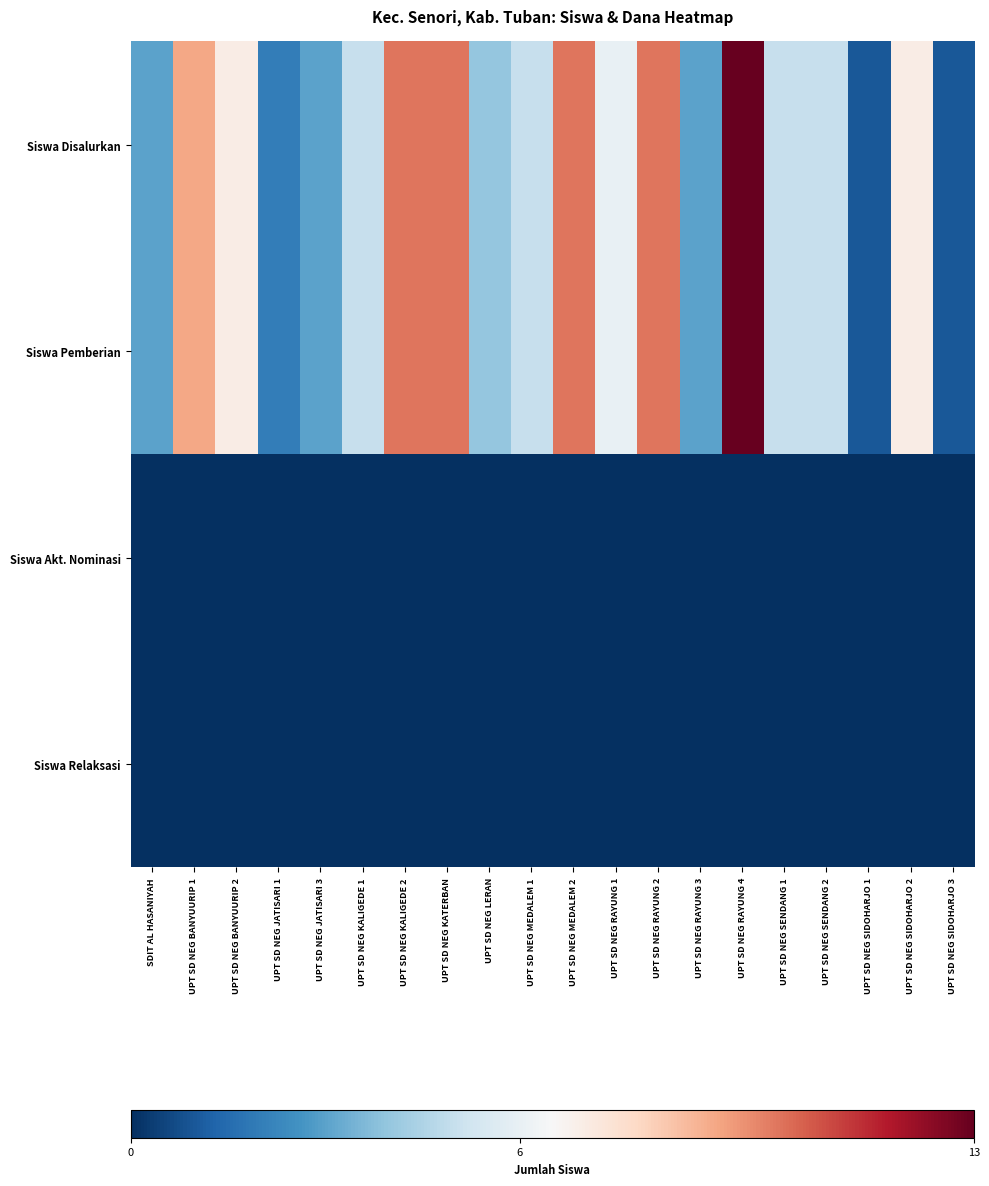

Reading left to right, extract all data points from this chart.

Siswa Disalurkan: SDIT AL HASANIYAH=3	UPT SD NEG BANYUURIP 1=9	UPT SD NEG BANYUURIP 2=7	UPT SD NEG JATISARI 1=2	UPT SD NEG JATISARI 3=3	UPT SD NEG KALIGEDE 1=5	UPT SD NEG KALIGEDE 2=10	UPT SD NEG KATERBAN=10	UPT SD NEG LERAN=4	UPT SD NEG MEDALEM 1=5	UPT SD NEG MEDALEM 2=10	UPT SD NEG RAYUNG 1=6	UPT SD NEG RAYUNG 2=10	UPT SD NEG RAYUNG 3=3	UPT SD NEG RAYUNG 4=13	UPT SD NEG SENDANG 1=5	UPT SD NEG SENDANG 2=5	UPT SD NEG SIDOHARJO 1=1	UPT SD NEG SIDOHARJO 2=7	UPT SD NEG SIDOHARJO 3=1
Siswa Pemberian: SDIT AL HASANIYAH=3	UPT SD NEG BANYUURIP 1=9	UPT SD NEG BANYUURIP 2=7	UPT SD NEG JATISARI 1=2	UPT SD NEG JATISARI 3=3	UPT SD NEG KALIGEDE 1=5	UPT SD NEG KALIGEDE 2=10	UPT SD NEG KATERBAN=10	UPT SD NEG LERAN=4	UPT SD NEG MEDALEM 1=5	UPT SD NEG MEDALEM 2=10	UPT SD NEG RAYUNG 1=6	UPT SD NEG RAYUNG 2=10	UPT SD NEG RAYUNG 3=3	UPT SD NEG RAYUNG 4=13	UPT SD NEG SENDANG 1=5	UPT SD NEG SENDANG 2=5	UPT SD NEG SIDOHARJO 1=1	UPT SD NEG SIDOHARJO 2=7	UPT SD NEG SIDOHARJO 3=1
Siswa Akt. Nominasi: SDIT AL HASANIYAH=0	UPT SD NEG BANYUURIP 1=0	UPT SD NEG BANYUURIP 2=0	UPT SD NEG JATISARI 1=0	UPT SD NEG JATISARI 3=0	UPT SD NEG KALIGEDE 1=0	UPT SD NEG KALIGEDE 2=0	UPT SD NEG KATERBAN=0	UPT SD NEG LERAN=0	UPT SD NEG MEDALEM 1=0	UPT SD NEG MEDALEM 2=0	UPT SD NEG RAYUNG 1=0	UPT SD NEG RAYUNG 2=0	UPT SD NEG RAYUNG 3=0	UPT SD NEG RAYUNG 4=0	UPT SD NEG SENDANG 1=0	UPT SD NEG SENDANG 2=0	UPT SD NEG SIDOHARJO 1=0	UPT SD NEG SIDOHARJO 2=0	UPT SD NEG SIDOHARJO 3=0
Siswa Relaksasi: SDIT AL HASANIYAH=0	UPT SD NEG BANYUURIP 1=0	UPT SD NEG BANYUURIP 2=0	UPT SD NEG JATISARI 1=0	UPT SD NEG JATISARI 3=0	UPT SD NEG KALIGEDE 1=0	UPT SD NEG KALIGEDE 2=0	UPT SD NEG KATERBAN=0	UPT SD NEG LERAN=0	UPT SD NEG MEDALEM 1=0	UPT SD NEG MEDALEM 2=0	UPT SD NEG RAYUNG 1=0	UPT SD NEG RAYUNG 2=0	UPT SD NEG RAYUNG 3=0	UPT SD NEG RAYUNG 4=0	UPT SD NEG SENDANG 1=0	UPT SD NEG SENDANG 2=0	UPT SD NEG SIDOHARJO 1=0	UPT SD NEG SIDOHARJO 2=0	UPT SD NEG SIDOHARJO 3=0